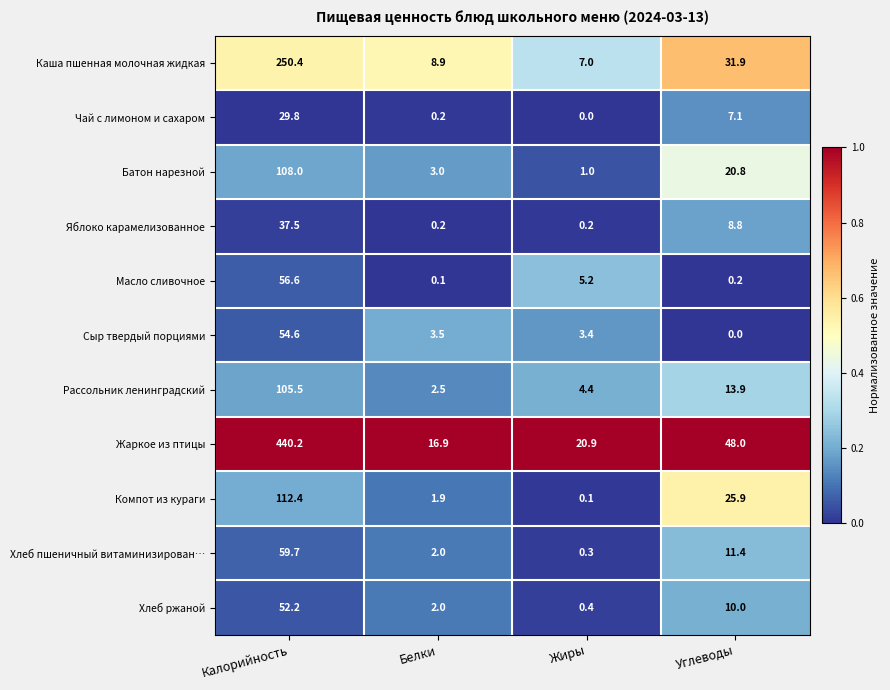

At how many categories does at least one series exceed 0?

4